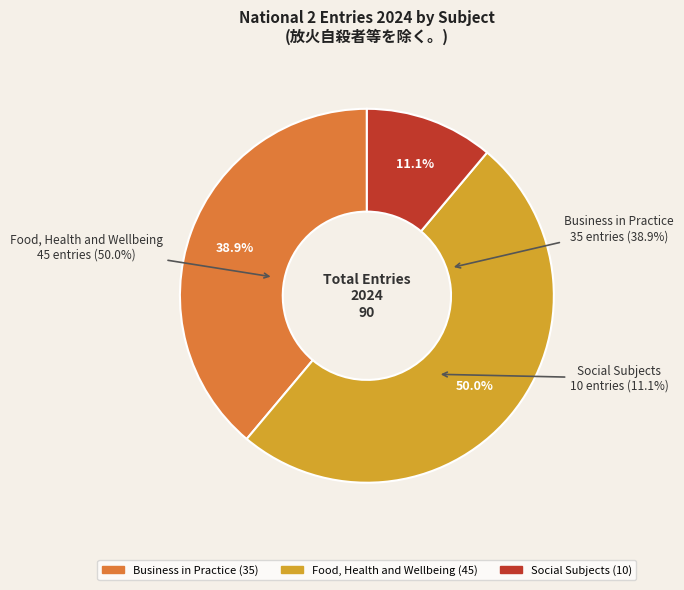

To the nearest percent, what portion does Food, Health and Wellbeing represent?

50%